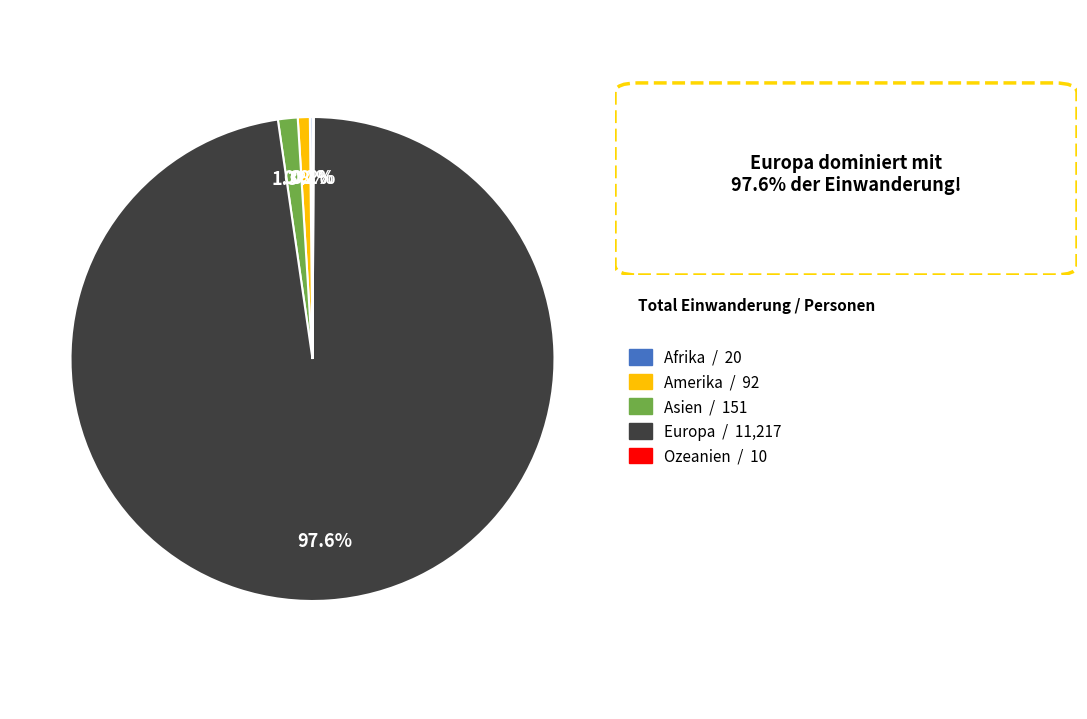

Is there a majority slice in this chart?

Yes